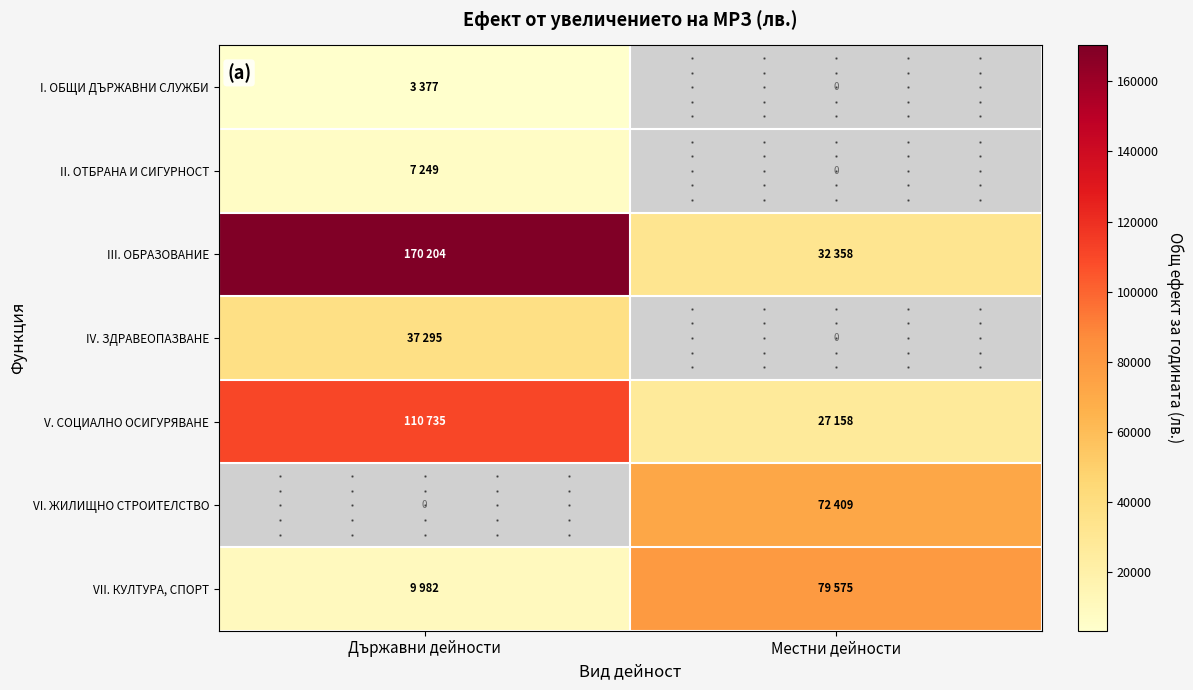

The VII. КУЛТУРА, СПОРТ series shows 6853.8 at Държавни дейности. True or false?

False